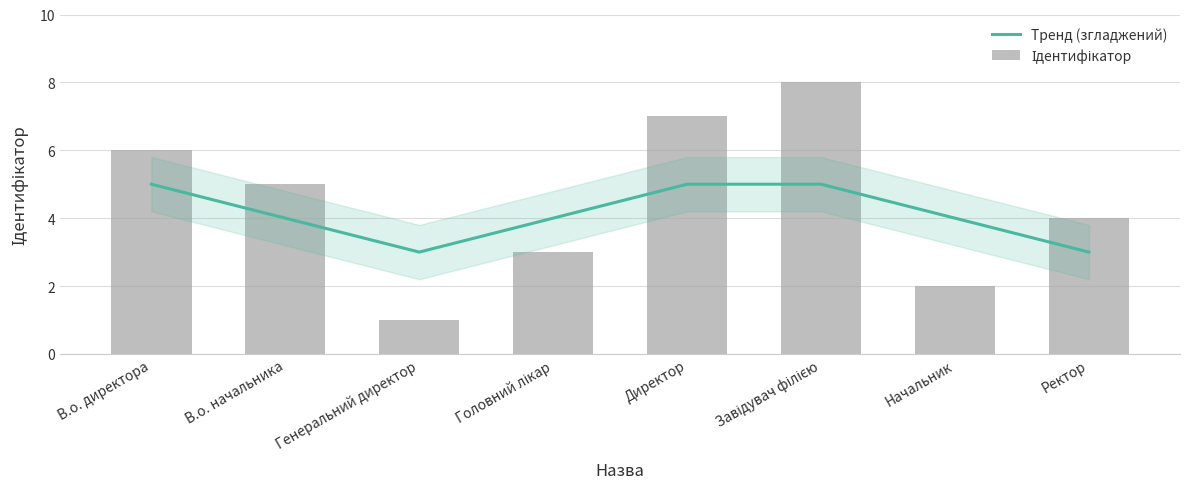

How many groups of bars are there?

8